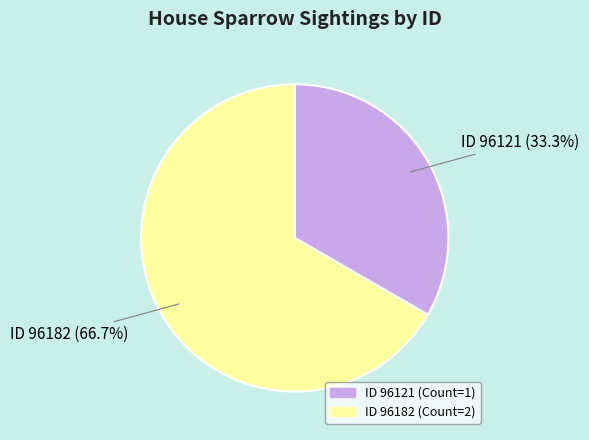

Does any single category account for the majority?

Yes